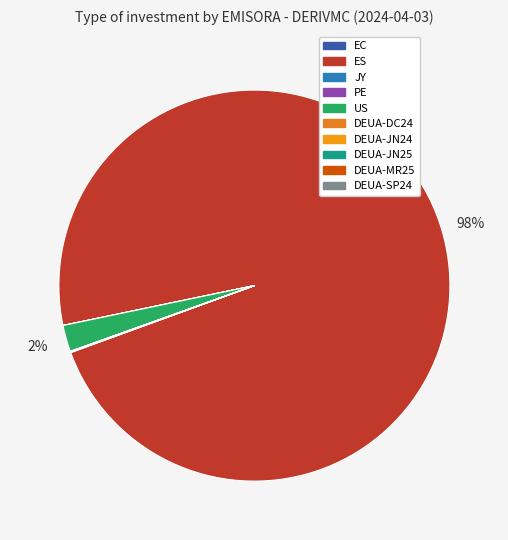

How many segments does this pie chart have?

10